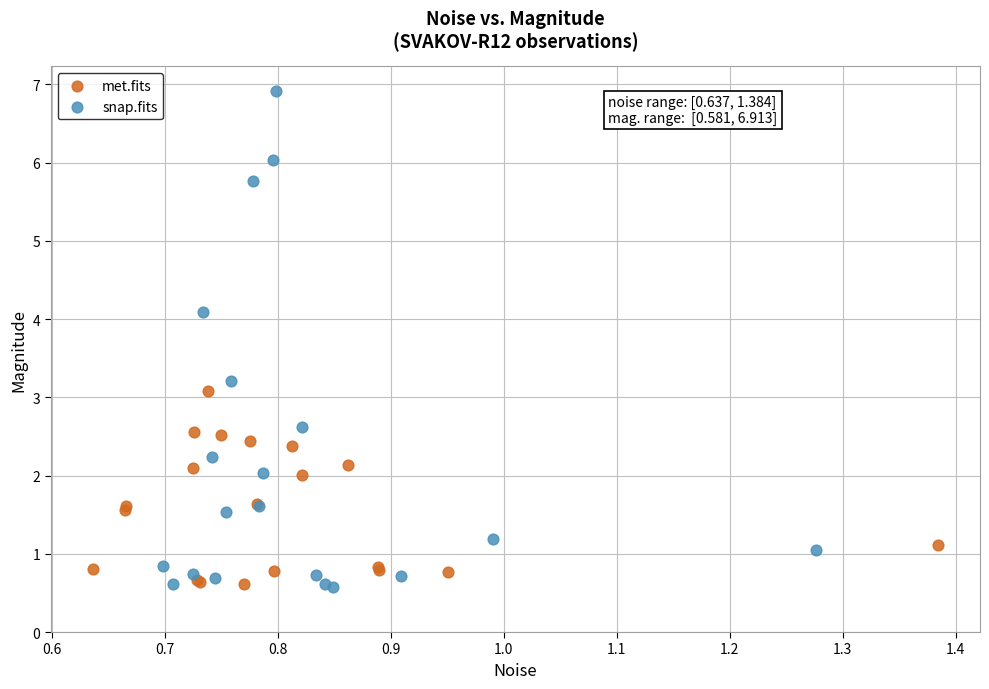

Which series reaches the maximum Y coordinate?

snap.fits